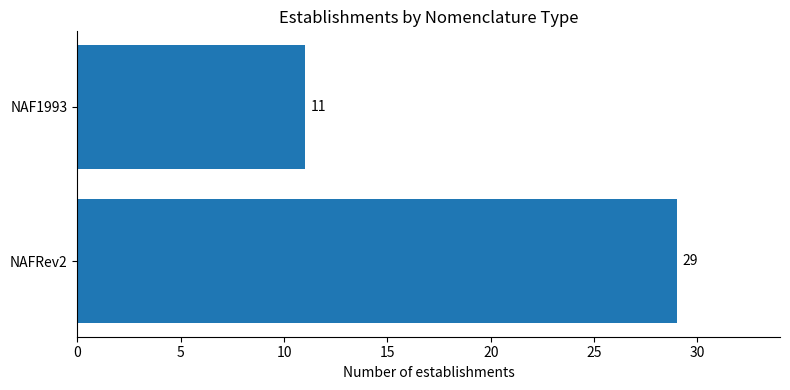

List the labels in order of value, smallest first.

NAF1993, NAFRev2